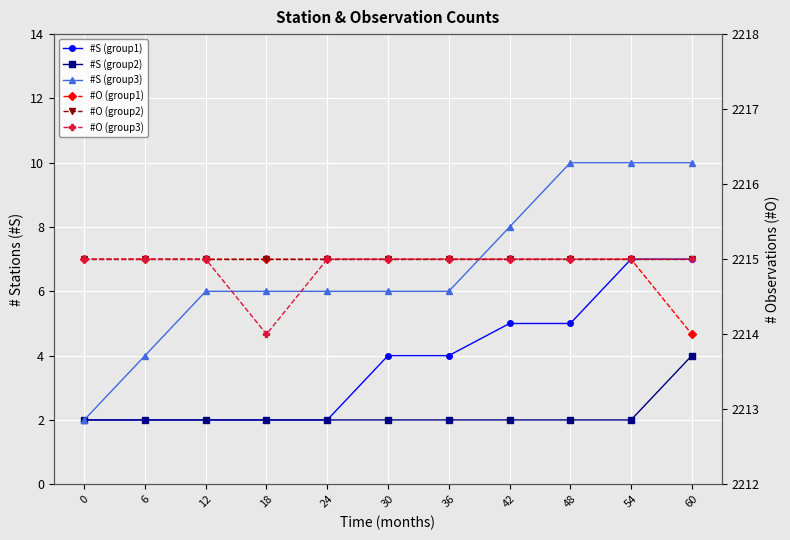

True or false: #O (group1) and #S (group2) cross at least once.

False